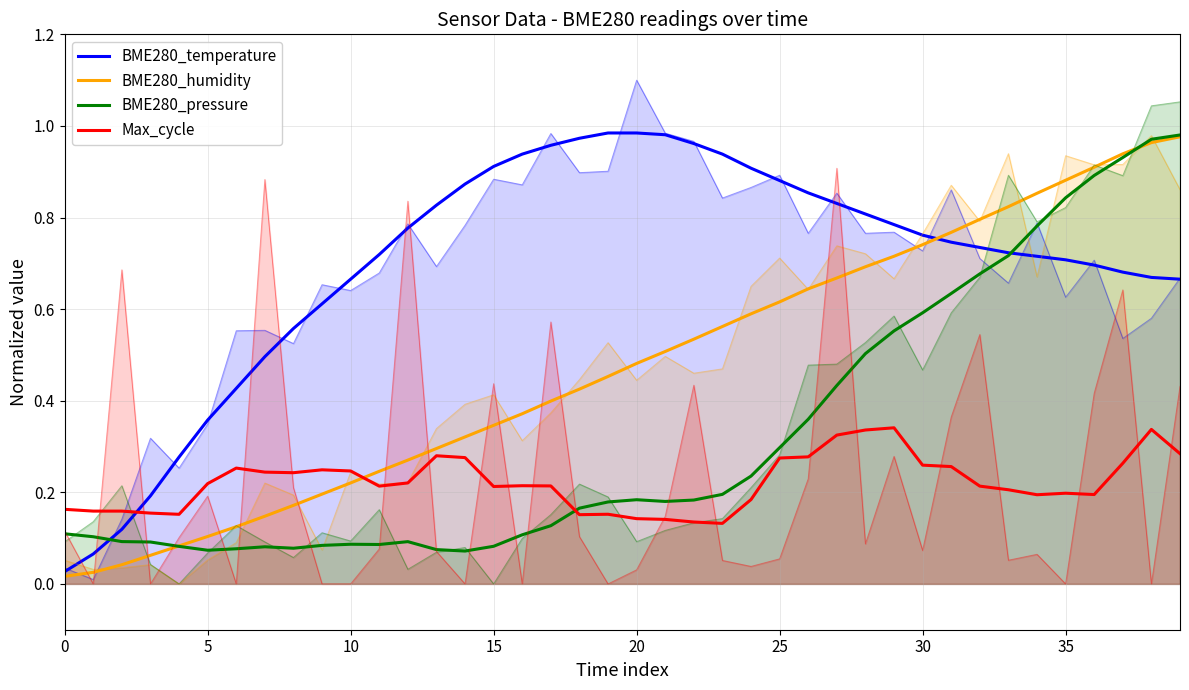

True or false: BME280_temperature has more than 0 points higher than both neighbors.

False